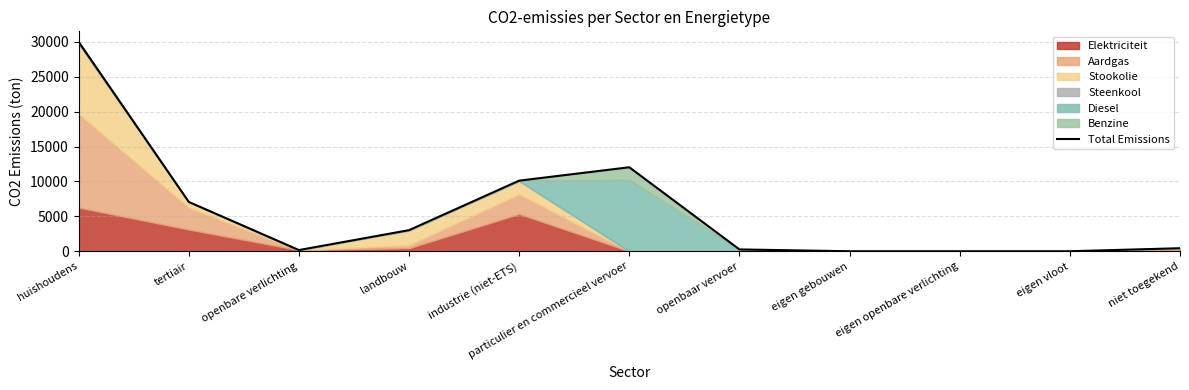

Rank the categories by value from lowest to highest.

eigen gebouwen, eigen openbare verlichting, eigen vloot, openbare verlichting, openbaar vervoer, niet toegekend, landbouw, tertiair, industrie (niet-ETS), particulier en commercieel vervoer, huishoudens